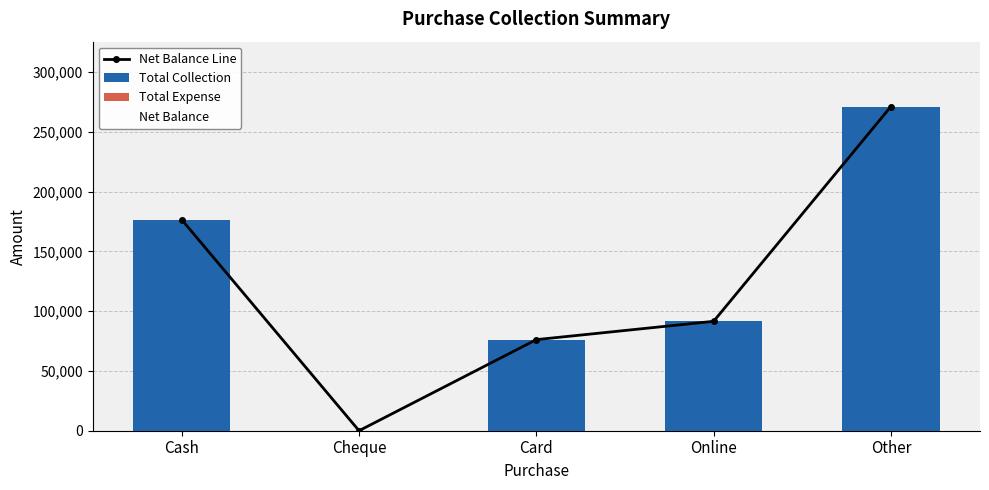

Reading left to right, transcribe all the data shown in this chart.

Net Balance Line: 176500	0	76180	91500	271161
Total Collection: 176500	0	76180	91500	271161
Total Expense: 0	0	0	0	0
Net Balance: 0	0	0	0	0